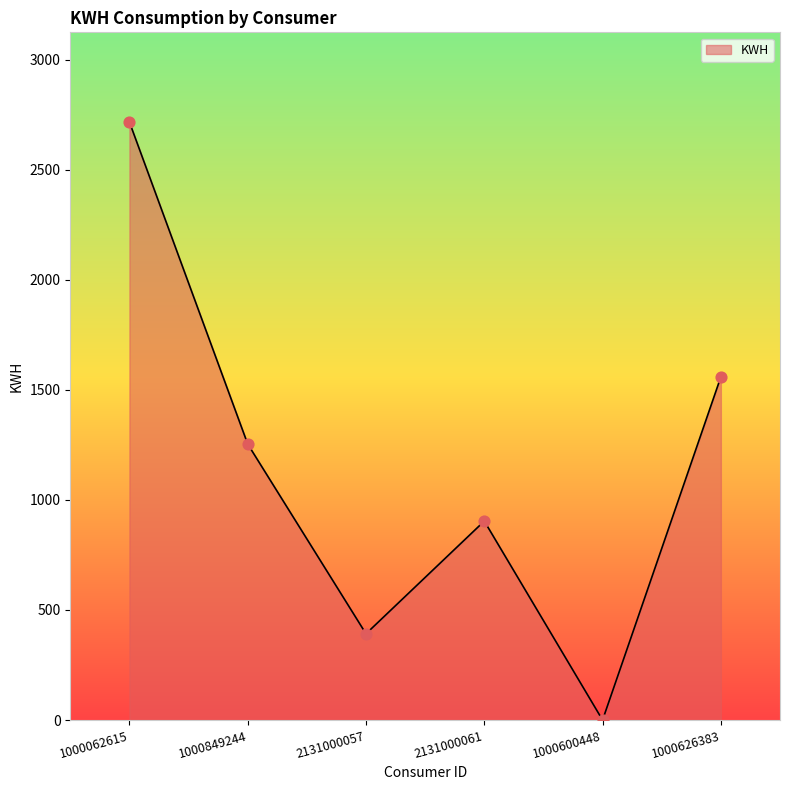

What is the change in value from 2131000057 to 2131000061?

+512